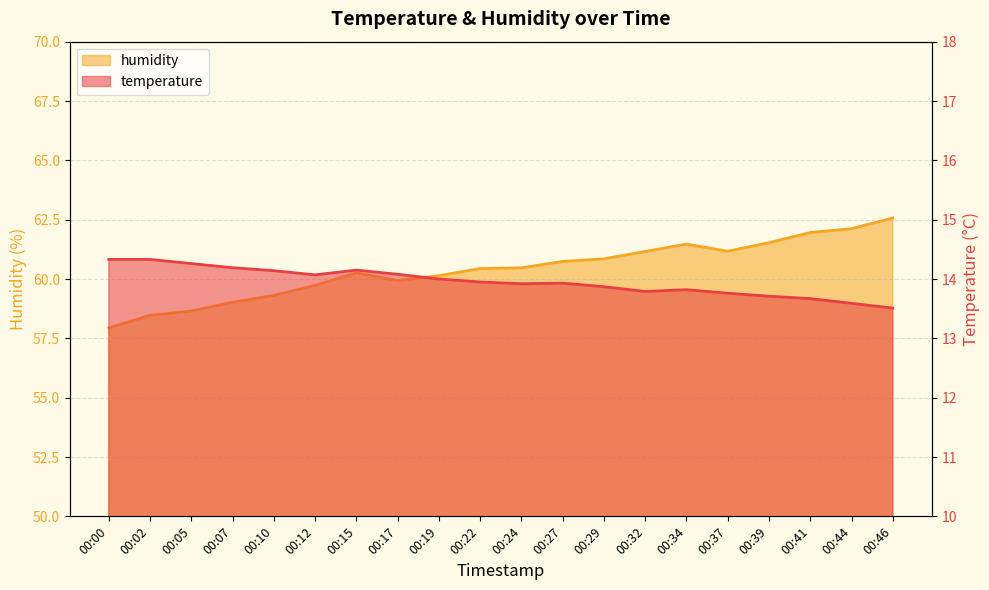

What is the value of the temperature point at the 20th from the left?

13.5